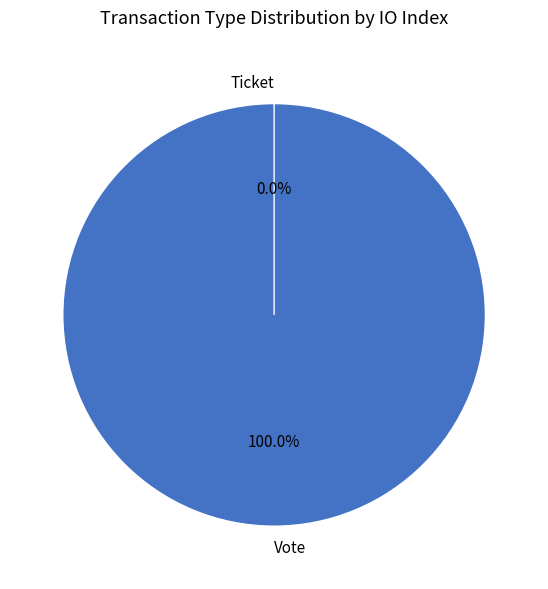

Count the number of slices in the pie.

2